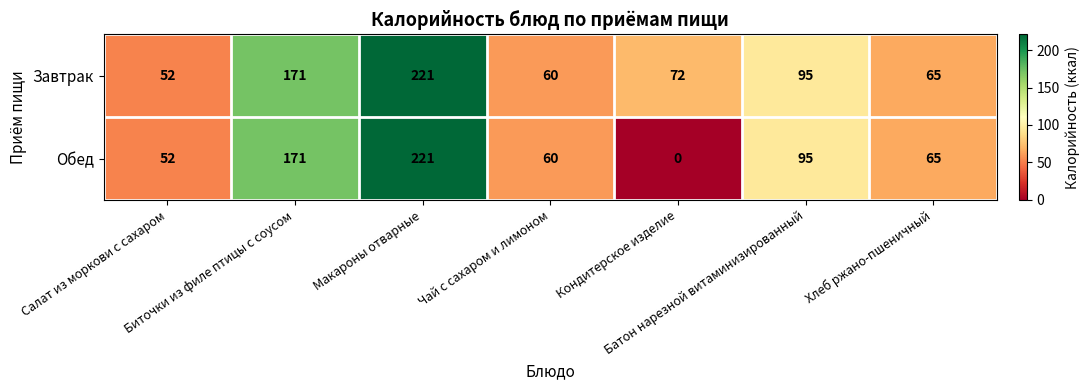

At which category is the sum across all series the highest?

Макароны отварные